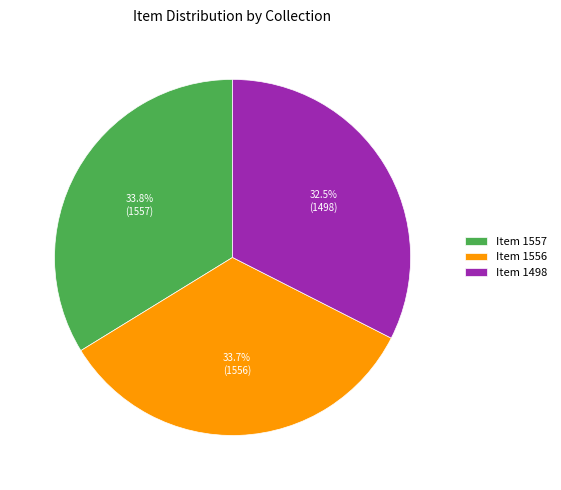

How many slices are in this pie chart?

3